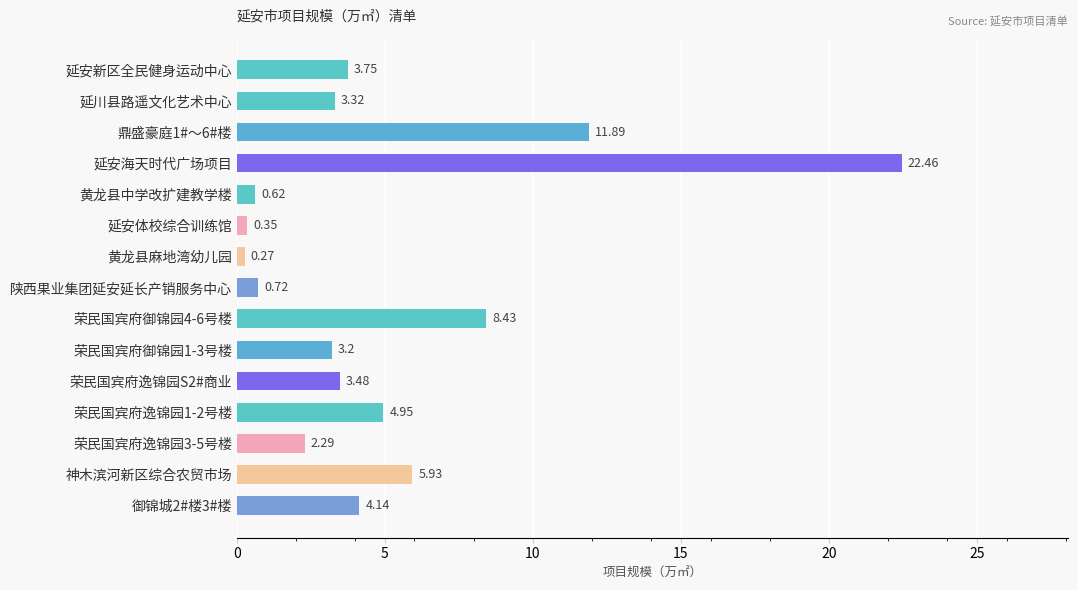

Rank the categories by value from highest to lowest.

延安海天时代广场项目, 鼎盛豪庭1#～6#楼, 荣民国宾府御锦园4-6号楼, 神木滨河新区综合农贸市场, 荣民国宾府逸锦园1-2号楼, 御锦城2#楼3#楼, 延安新区全民健身运动中心, 荣民国宾府逸锦园S2#商业, 延川县路遥文化艺术中心, 荣民国宾府御锦园1-3号楼, 荣民国宾府逸锦园3-5号楼, 陕西果业集团延安延长产销服务中心, 黄龙县中学改扩建教学楼, 延安体校综合训练馆, 黄龙县麻地湾幼儿园